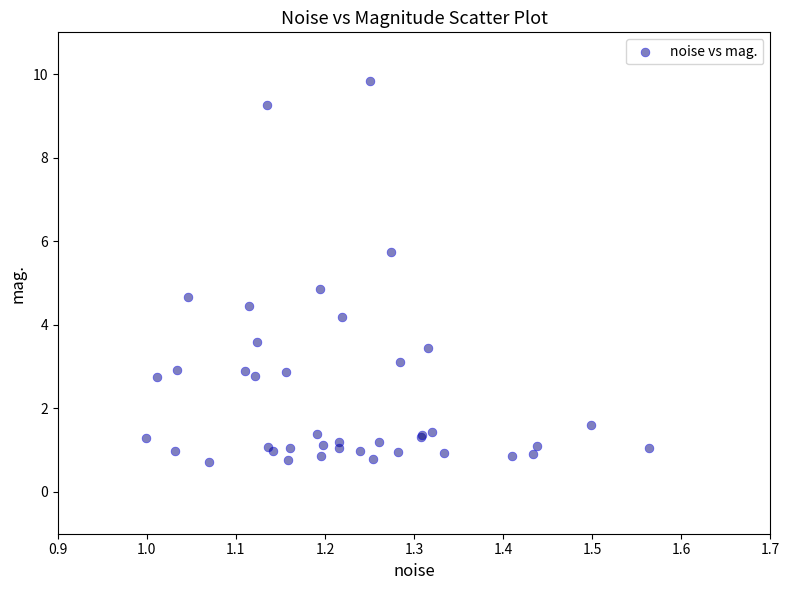

What Y value in the scatter plot is closest to 5?

4.9